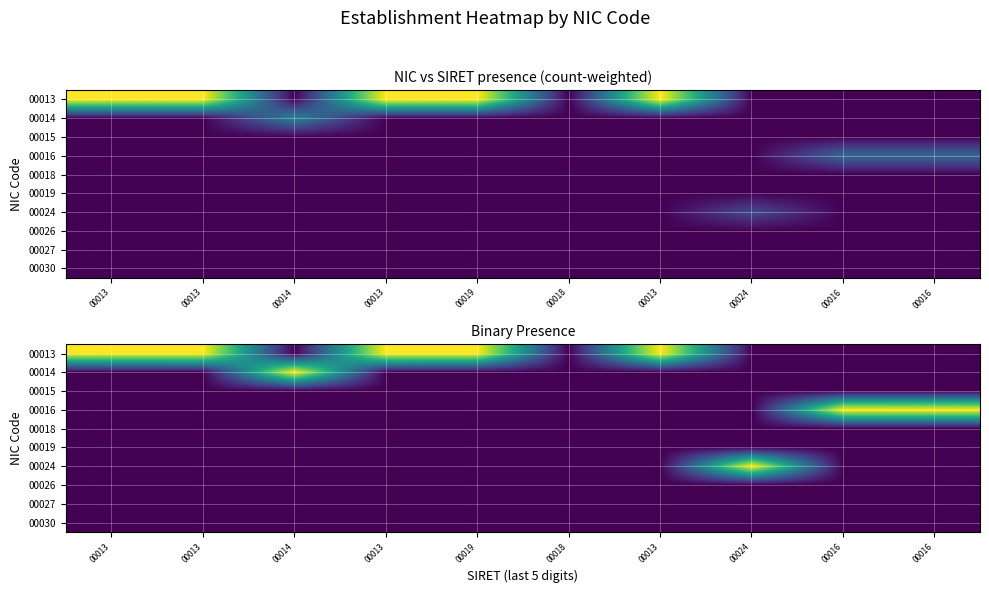

The 00013 series shows 1 at 00019. True or false?

True